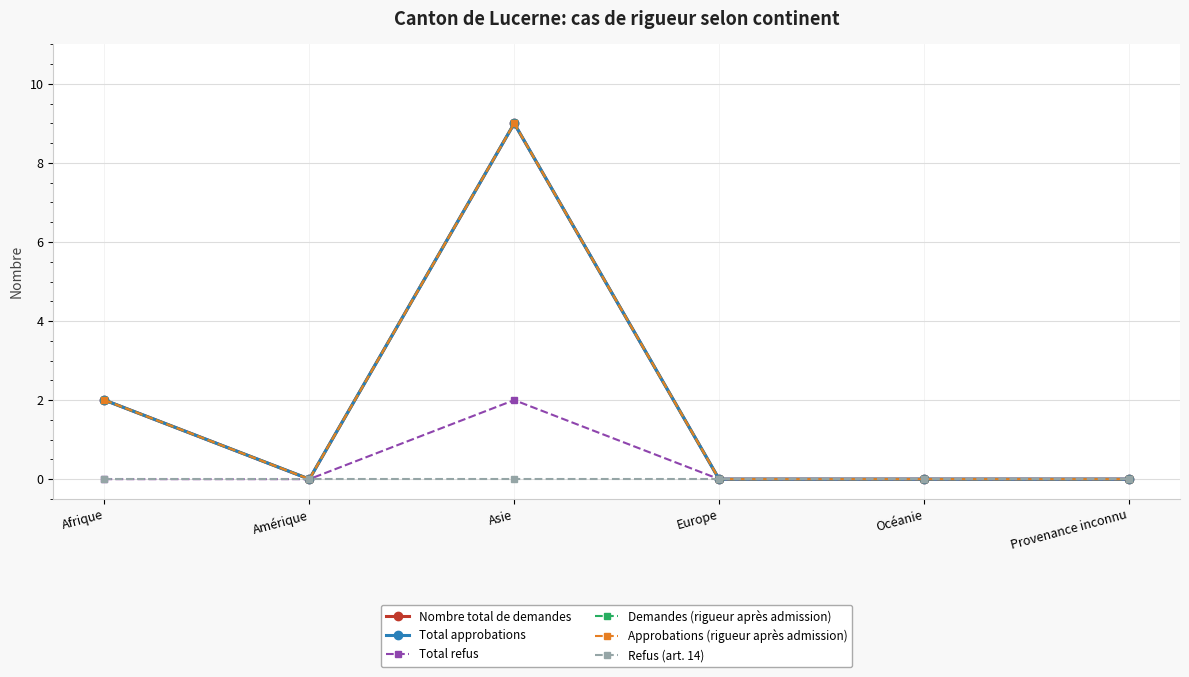

Reading left to right, extract all data points from this chart.

Nombre total de demandes: 2	0	9	0	0	0
Total approbations: 2	0	9	0	0	0
Total refus: 0	0	2	0	0	0
Demandes (rigueur après admission): 2	0	9	0	0	0
Approbations (rigueur après admission): 2	0	9	0	0	0
Refus (art. 14): 0	0	0	0	0	0